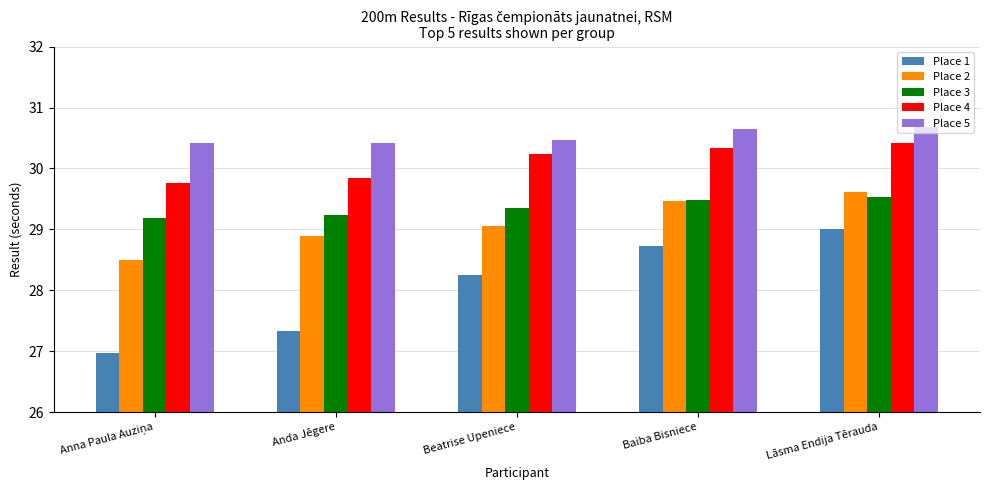

What is the average value of the Place 4 series?

30.1